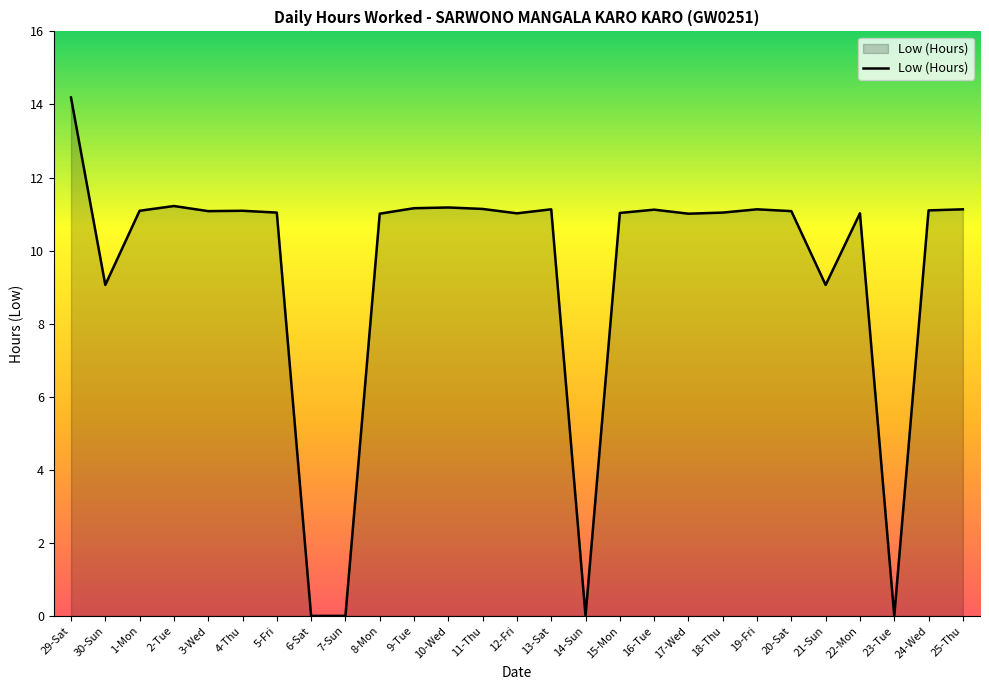

Is it true that the value at 10-Wed is 5.7?

False